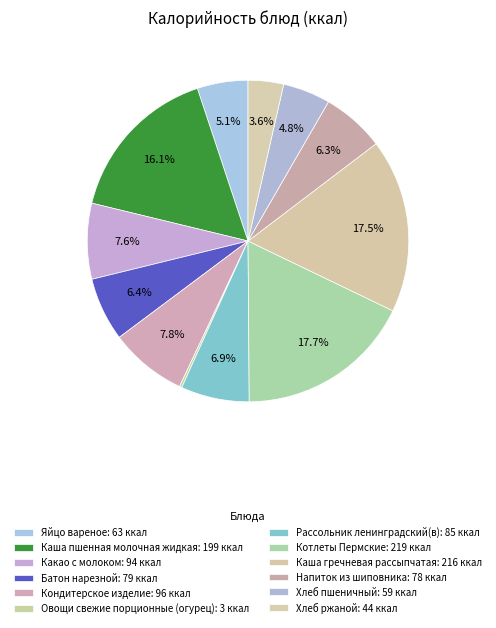

Rank the categories by value from lowest to highest.

Овощи свежие порционные (огурец), Хлеб ржаной, Хлеб пшеничный, Яйцо вареное, Напиток из шиповника, Батон нарезной, Рассольник ленинградский(в), Какао с молоком, Кондитерское изделие, Каша пшенная молочная жидкая, Каша гречневая рассыпчатая, Котлеты Пермские